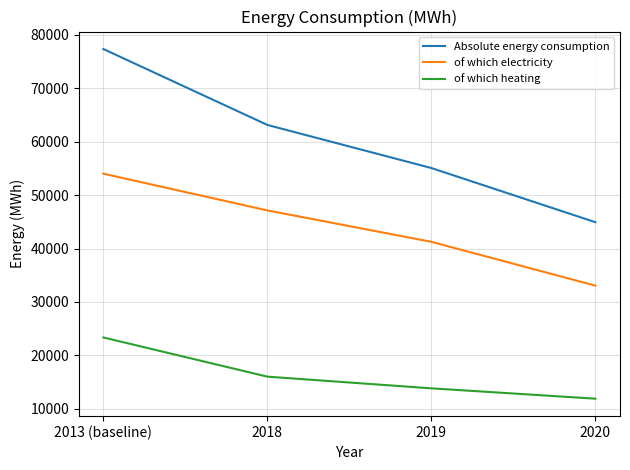

What is the total value across all series at 2019?

110140